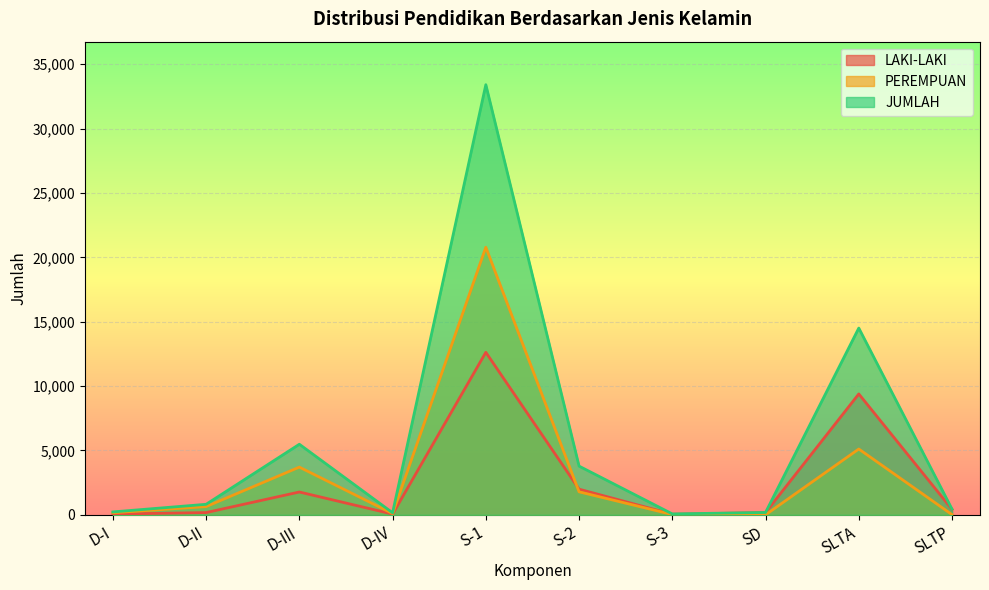

Which series changed the most between S-1 and S-2?

JUMLAH